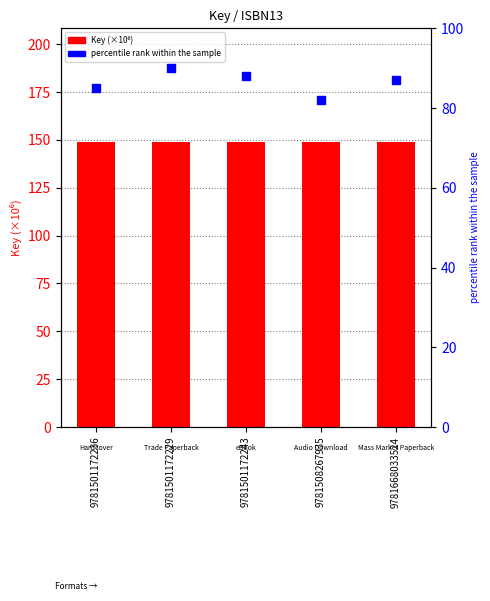

At how many categories does at least one series exceed 148?

5